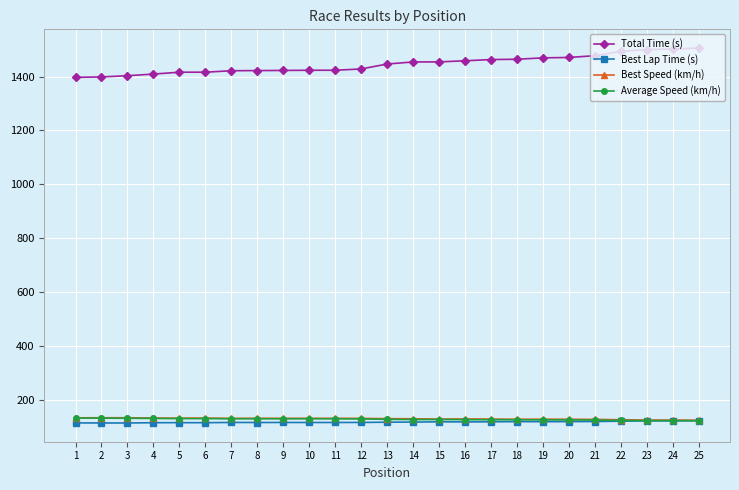

What are all the series names shown in the legend?

Total Time (s), Best Lap Time (s), Best Speed (km/h), Average Speed (km/h)